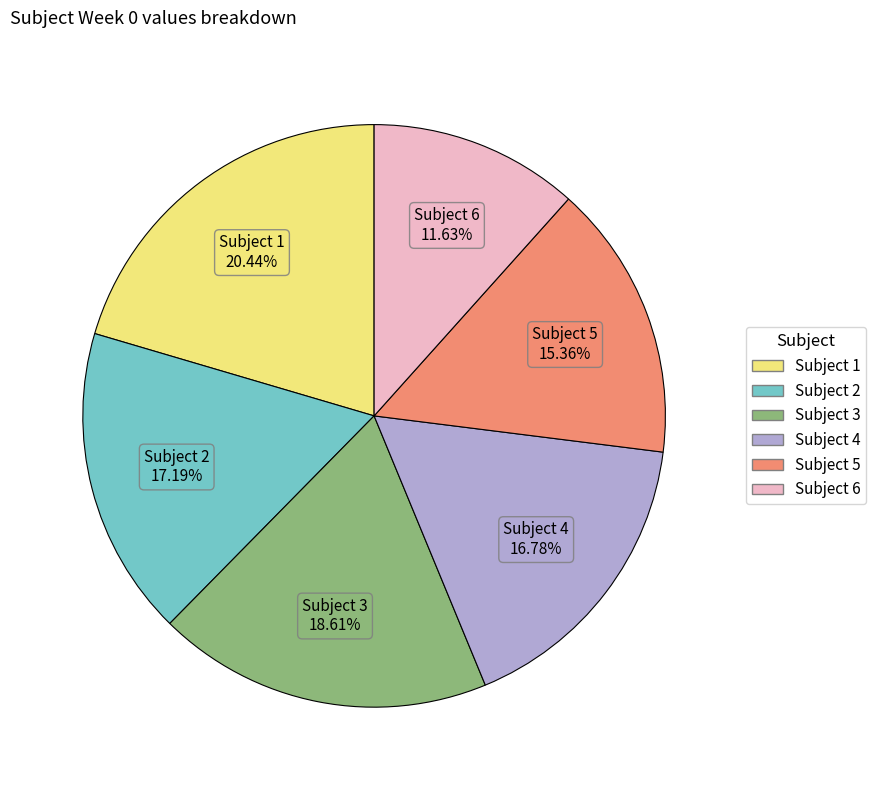

Which slice is the largest?

Subject 1